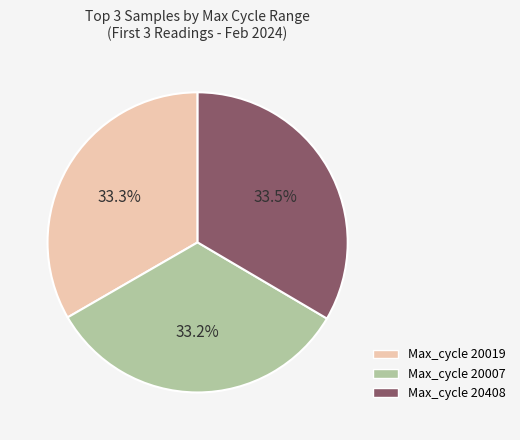

How many segments does this pie chart have?

3